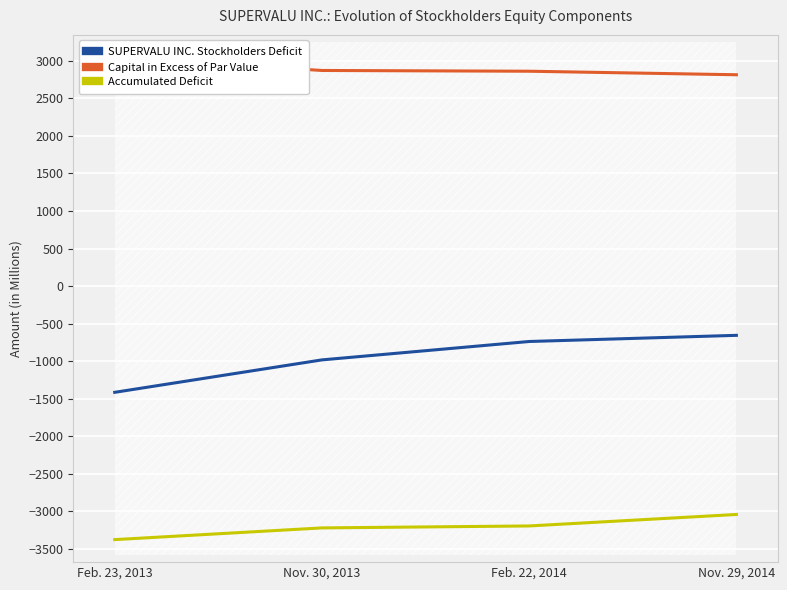

Reading left to right, what are all the values shown in this chart?

SUPERVALU INC. Stockholders Deficit: -1415	-983	-738	-656
Capital in Excess of Par Value: 3046	2872	2862	2815
Accumulated Deficit: -3377	-3221	-3195	-3042